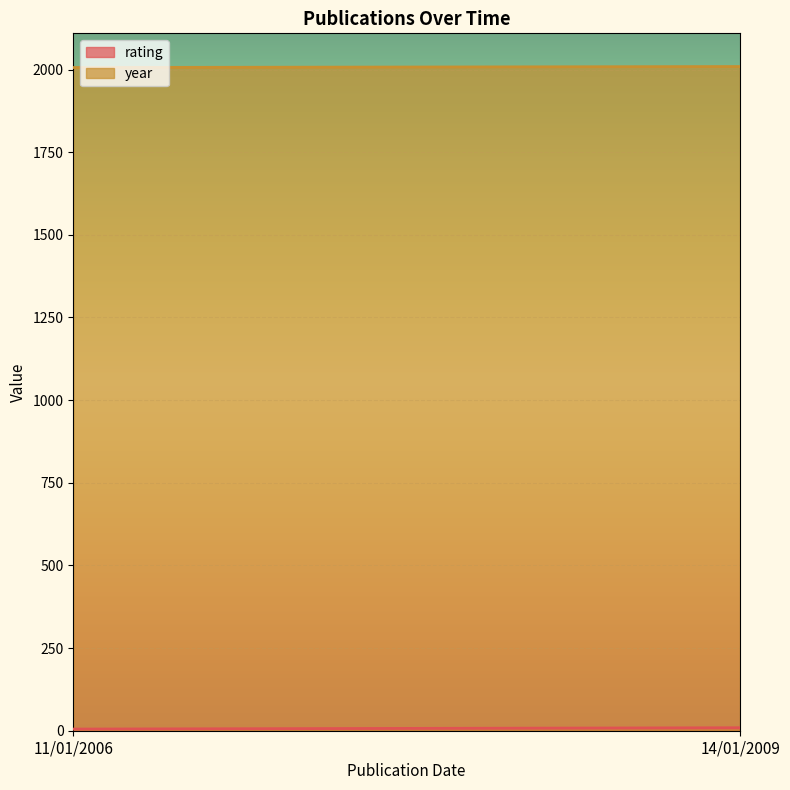

What is the total value across all series at 14/01/2009?

2018